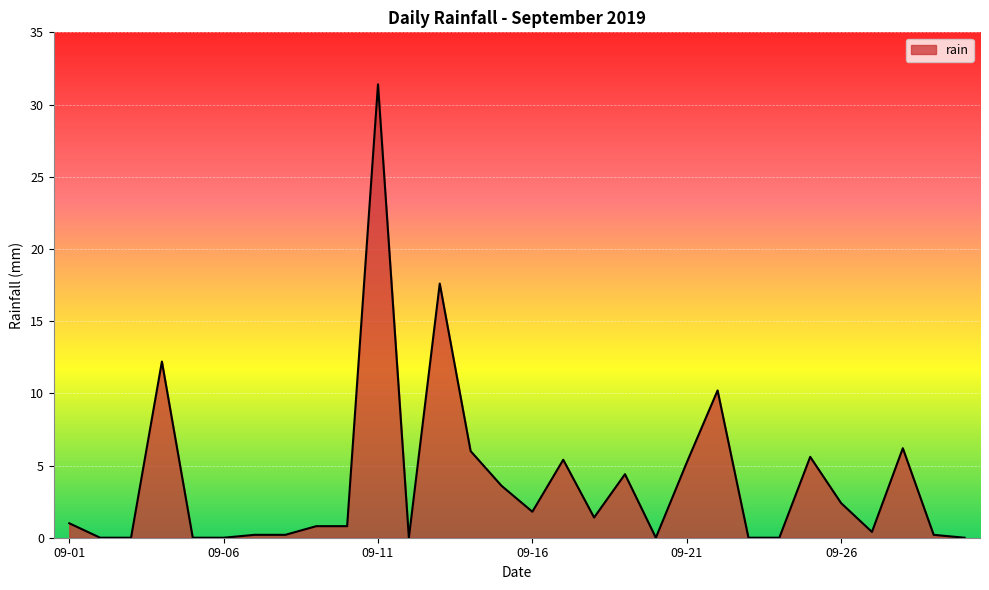

What is the greatest value displayed?

31.4